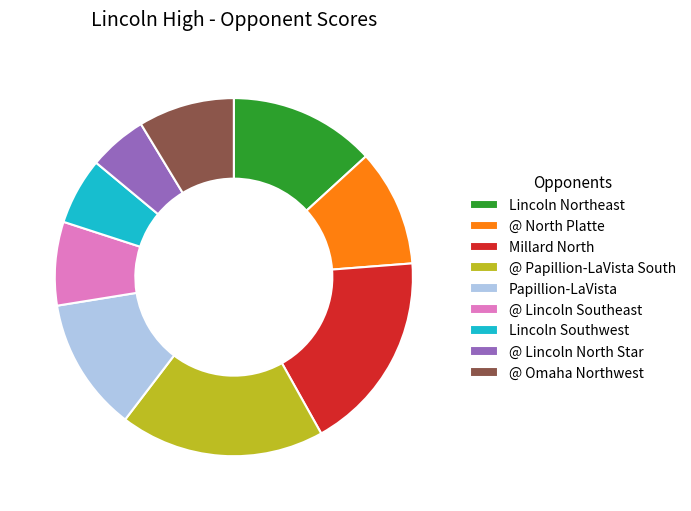

Is the sum of @ Lincoln Southeast and Lincoln Northeast greater than half?

No